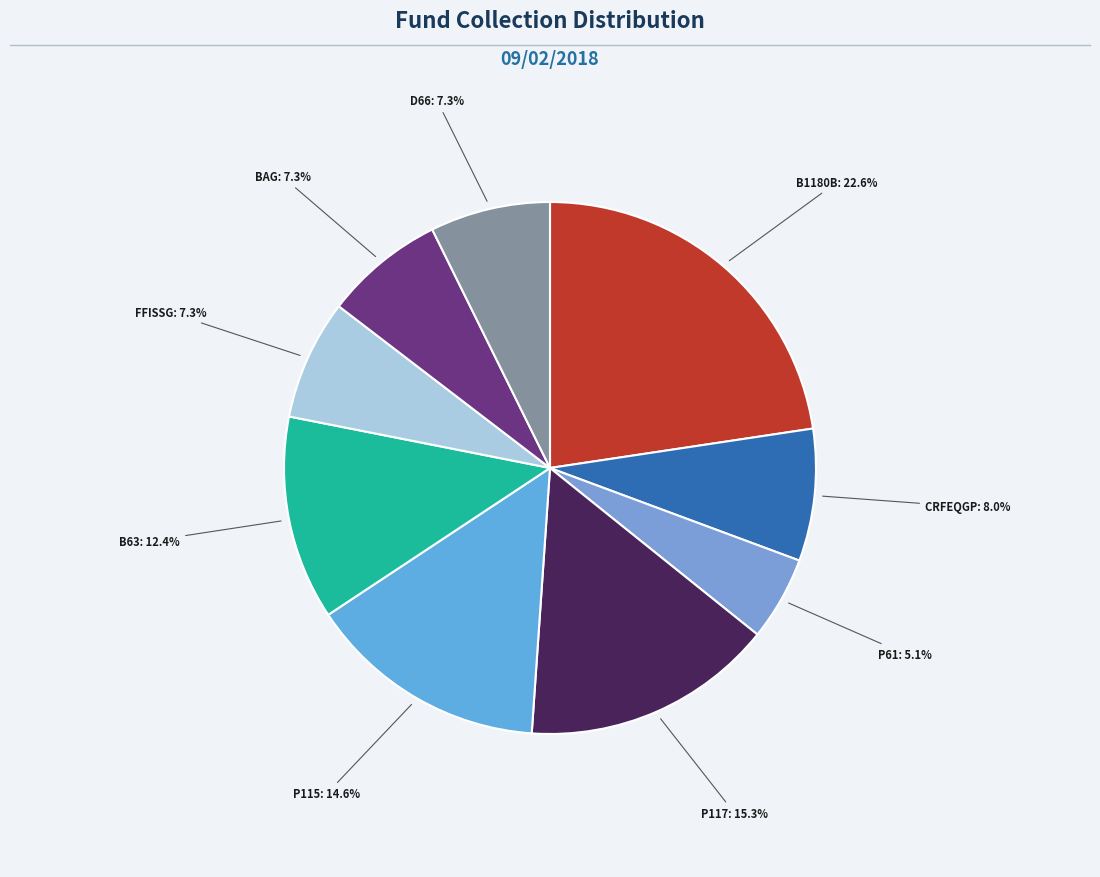

How many segments does this pie chart have?

9